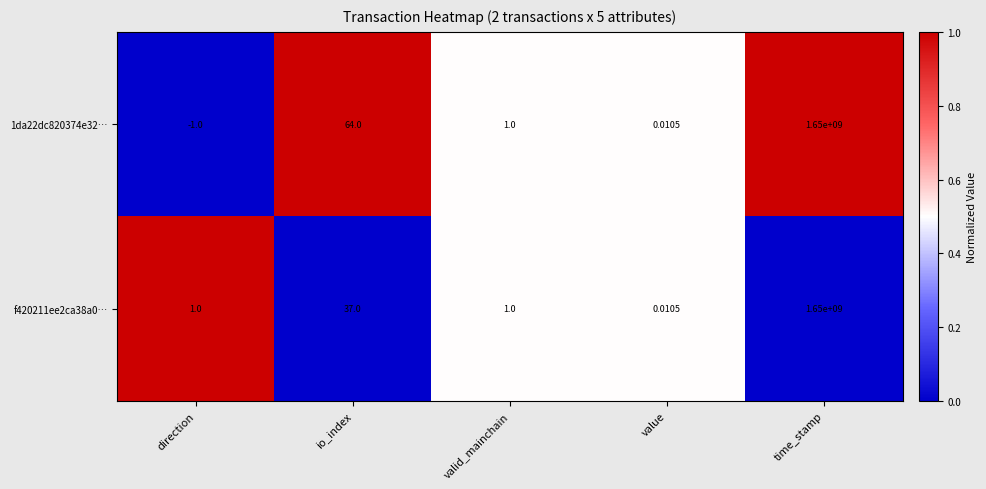

Where is f420211ee2ca38a0… nearest to the value 825000000?

io_index